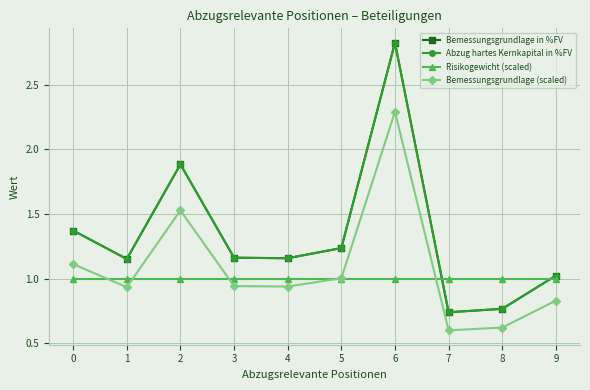

Reading left to right, extract all data points from this chart.

Bemessungsgrundlage in %FV: 1.4	1.2	1.9	1.2	1.2	1.2	2.8	0.7	0.8	1.0
Abzug hartes Kernkapital in %FV: 1.4	1.2	1.9	1.2	1.2	1.2	2.8	0.7	0.8	1.0
Risikogewicht (scaled): 1.0	1.0	1.0	1.0	1.0	1.0	1.0	1.0	1.0	1.0
Bemessungsgrundlage (scaled): 1.1	0.9	1.5	0.9	0.9	1.0	2.3	0.6	0.6	0.8